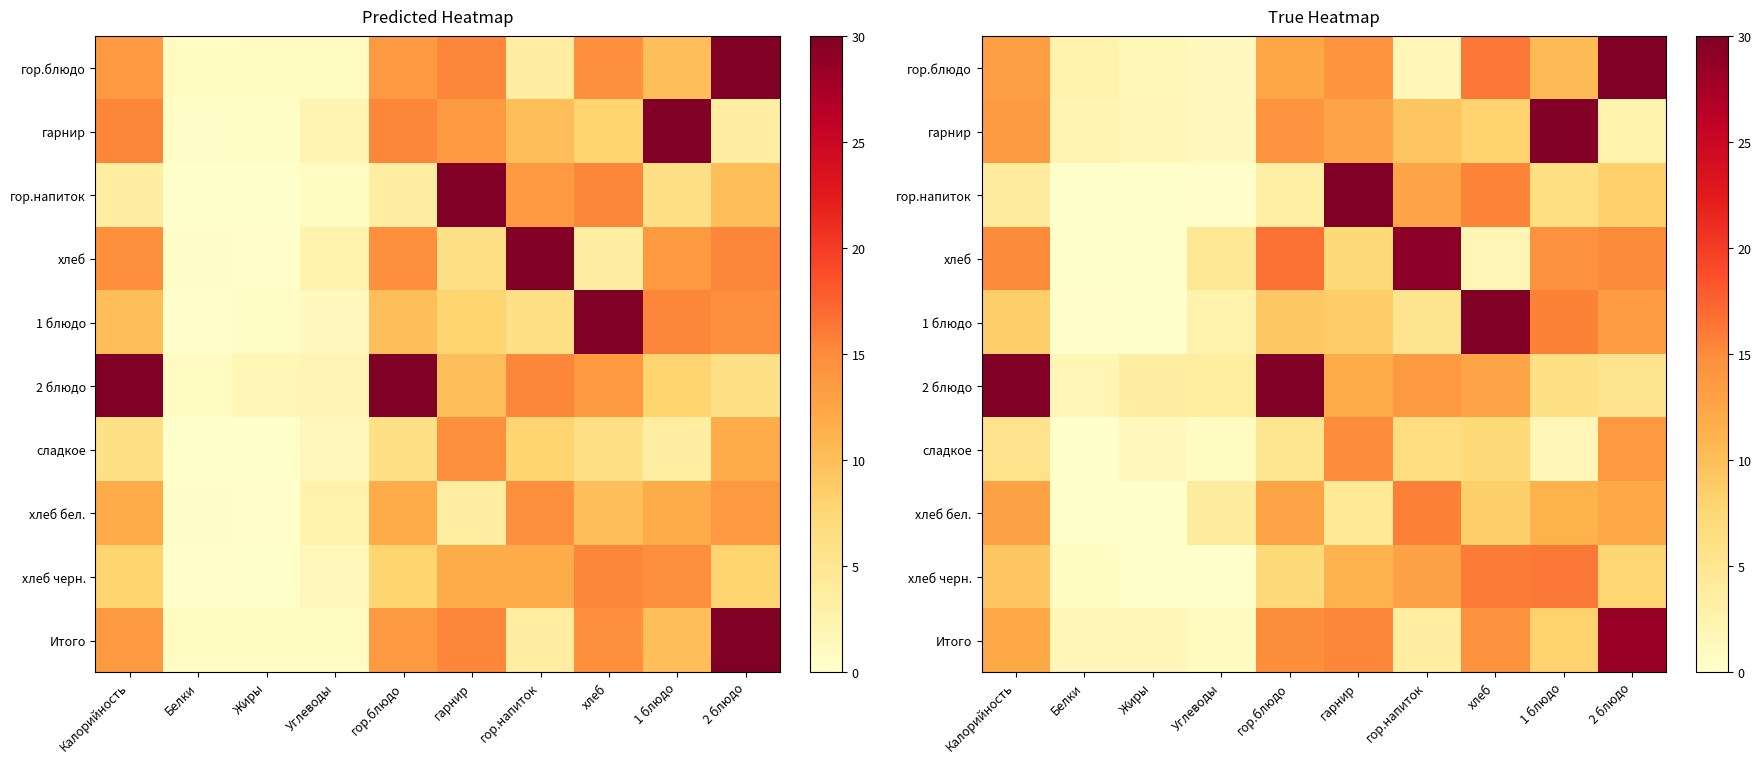

True or false: гарнир has a value of 9.3 at гор.напиток.

True